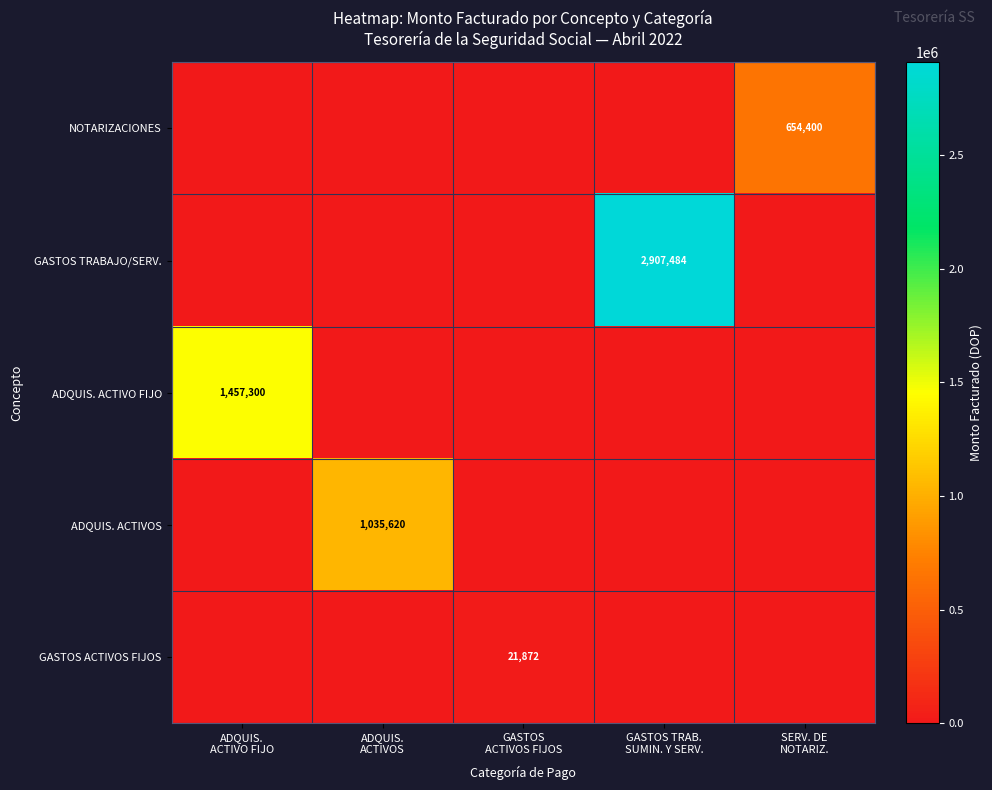

What is the spread (max minus min) of values at SERV. DE
NOTARIZ.?

654400.0